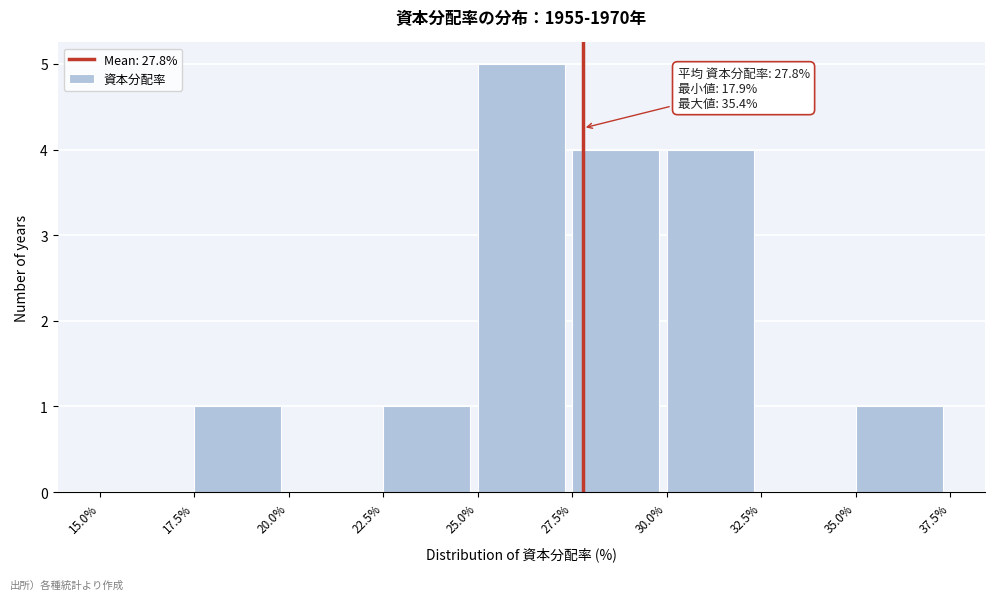

Which range on the x-axis has the tallest bar?

25.0% to 27.5%